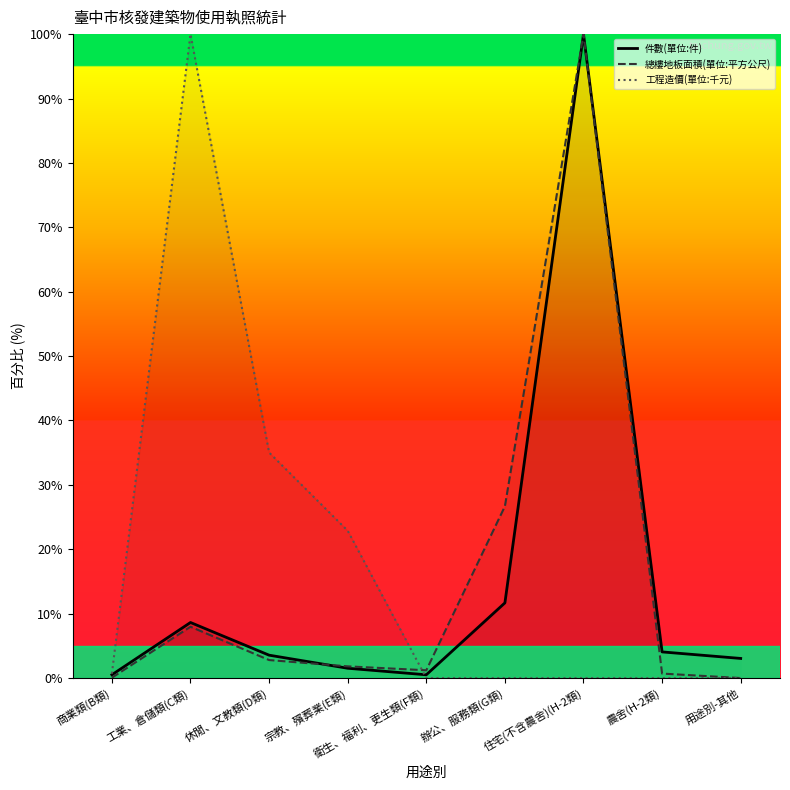

Reading left to right, what are all the values shown in this chart?

件數(單位:件): 0.5	8.6	3.6	1.5	0.5	11.7	100.0	4.1	3.0
總樓地板面積(單位:平方公尺): 0.1	8.0	2.8	1.8	1.2	26.7	100.0	0.7	0.0
工程造價(單位:千元): 0.7	100.0	35.0	22.9	0.0	0.0	0.0	0.0	0.0